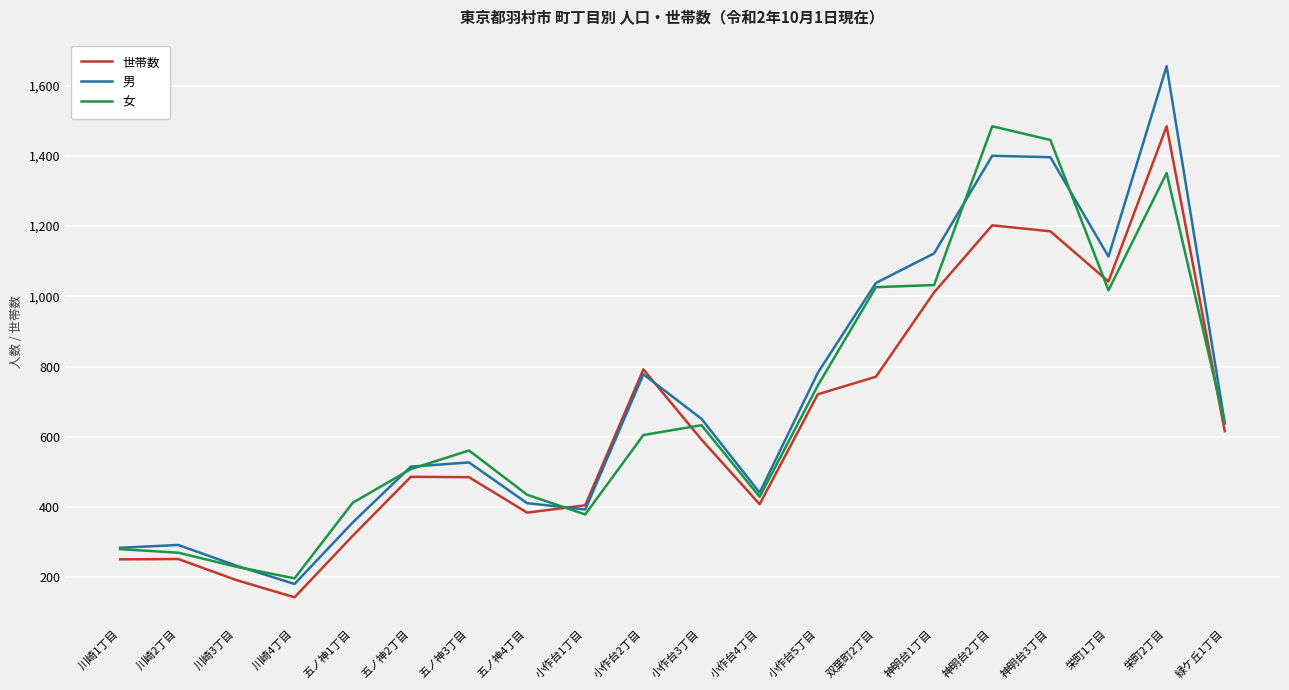

Which category has the lowest value in the 女 series?

川崎4丁目